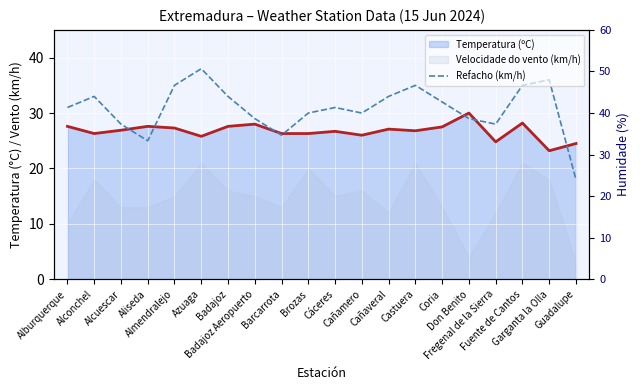

At which category does the chart reach its peak across all series?

Azuaga